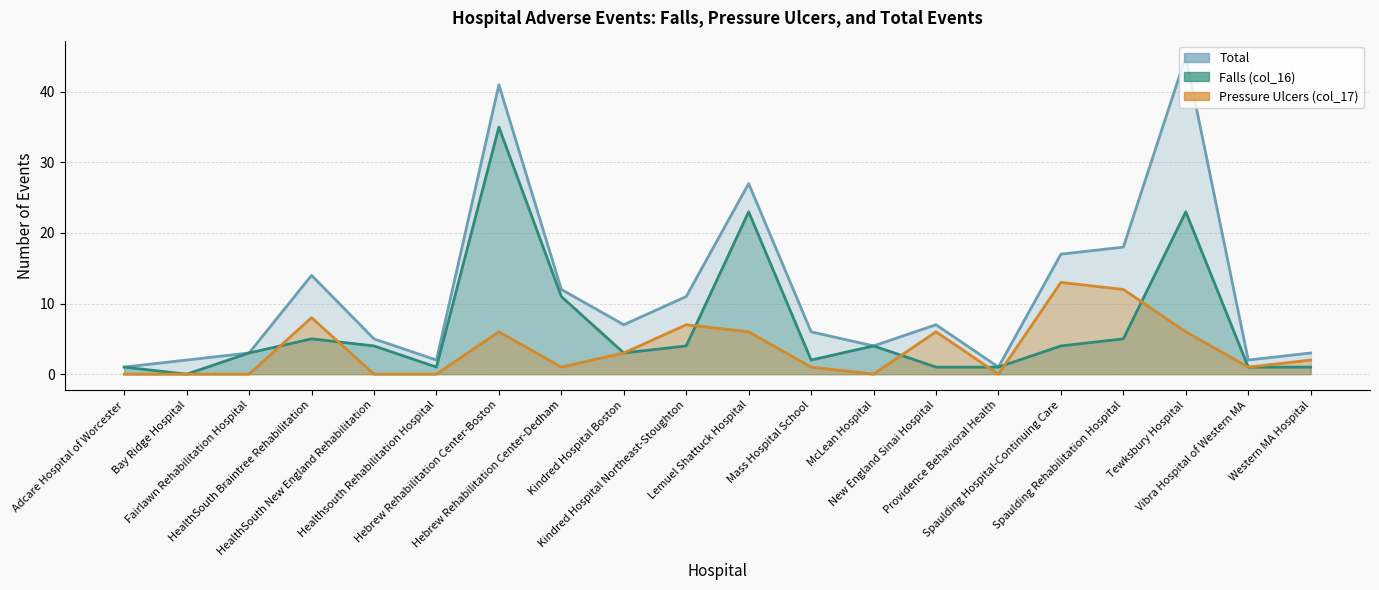

What is the sum of all Falls (col_16) values?

132